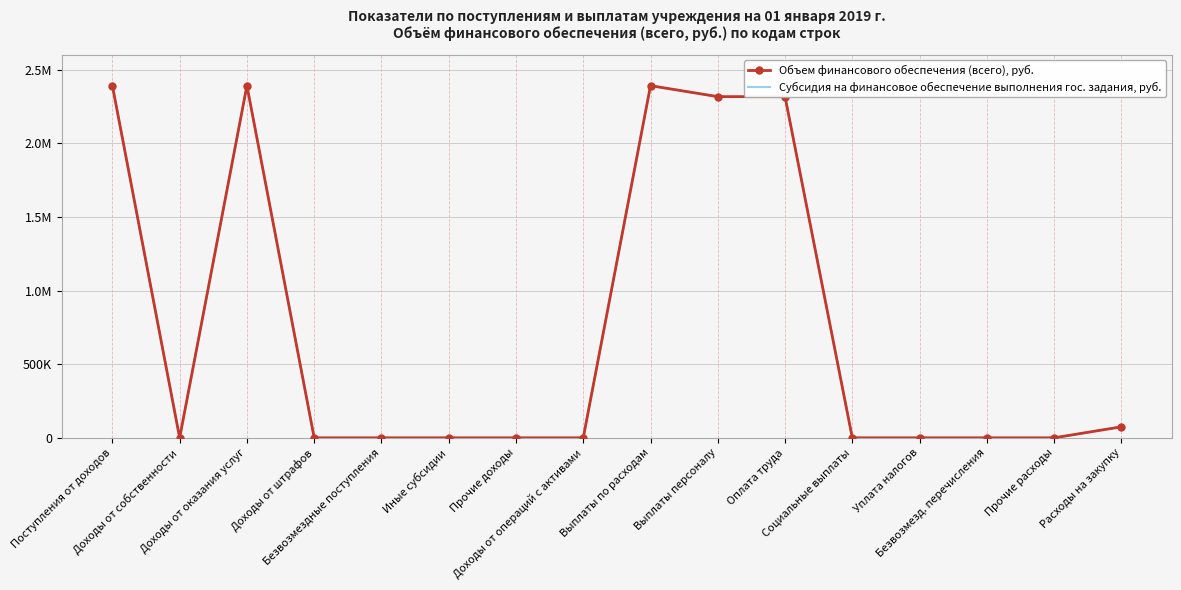

Which series has the largest range (max minus min)?

Объем финансового обеспечения (всего), руб.